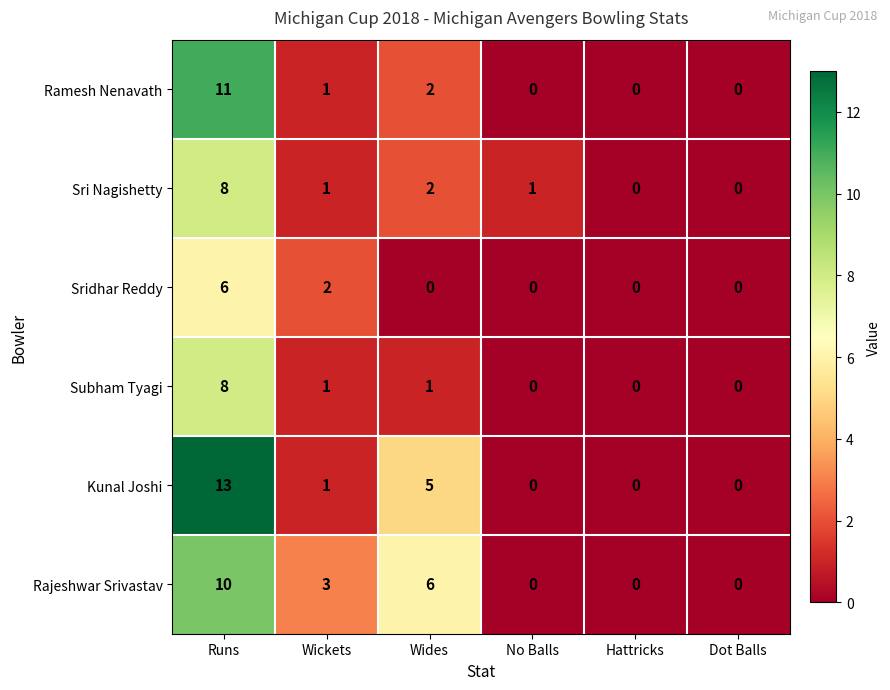

Which series changed the most between Runs and Hattricks?

Kunal Joshi